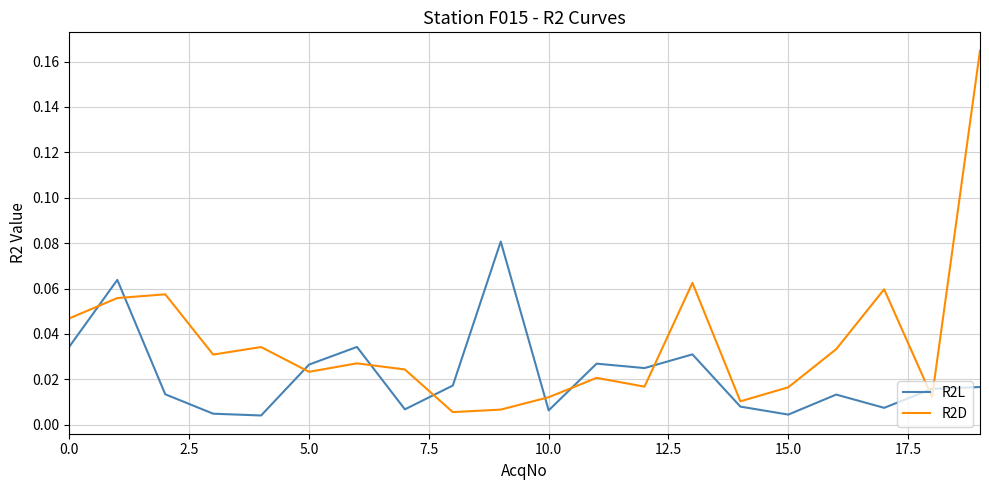

At how many categories does at least one series exceed 0?

20